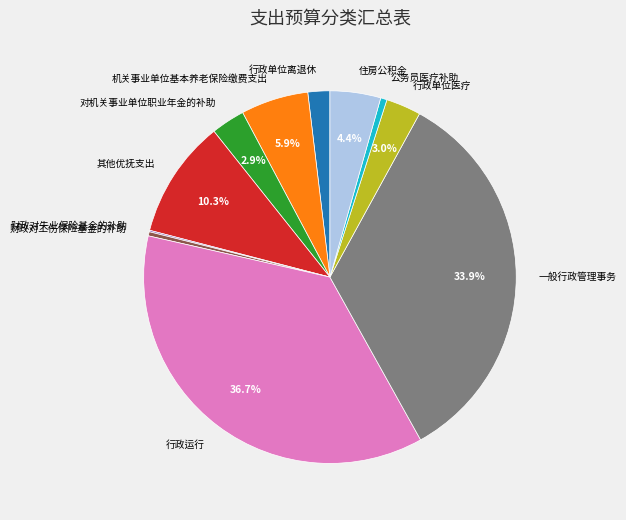

To the nearest percent, what is the difference between the largest and smallest slice percentages?

37%